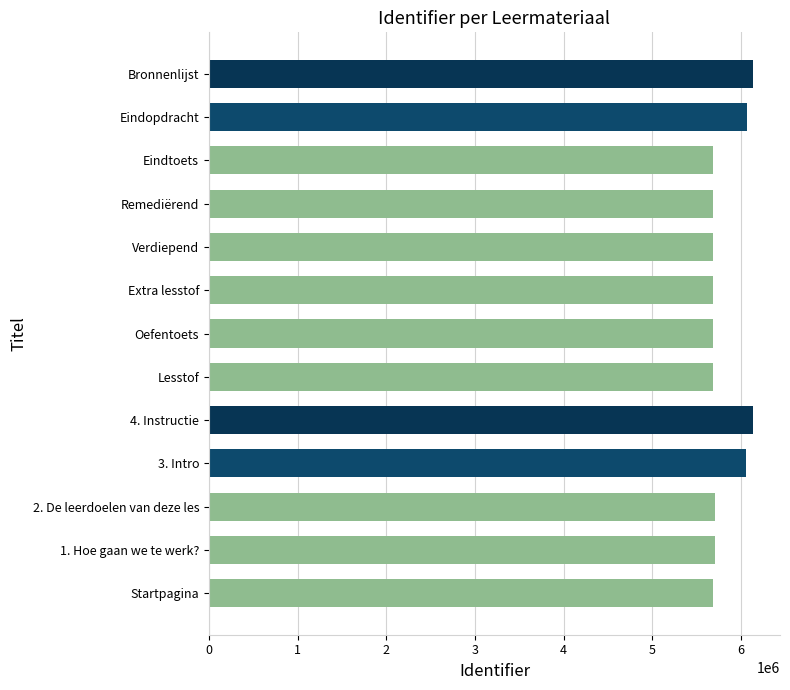

Approximately how many times larger is the value at Eindopdracht compared to Verdiepend?

1.1